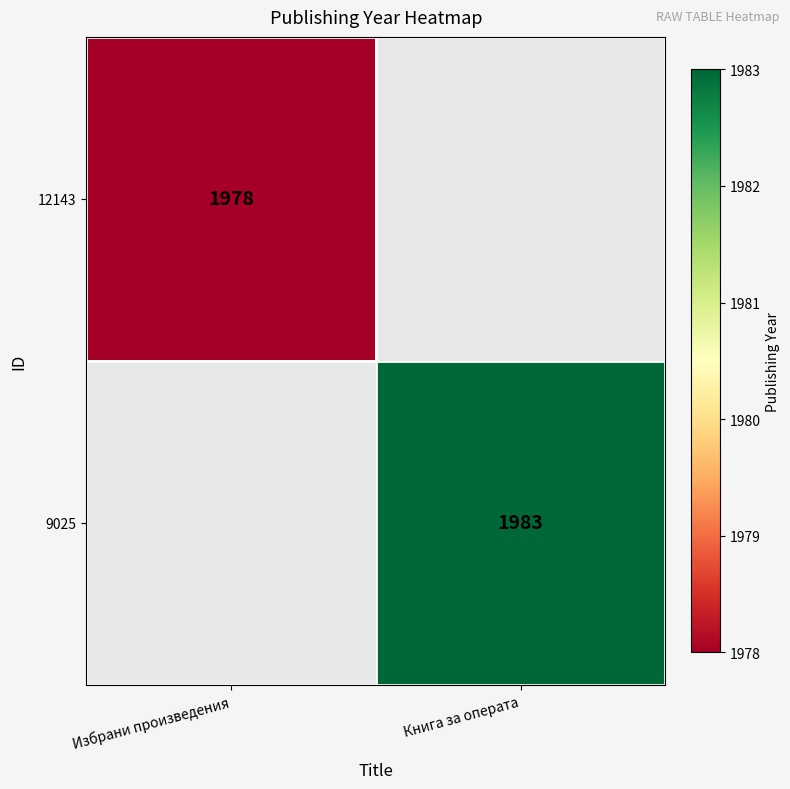

Is the value of 9025 at Книга за операта greater than the value of 12143 at Избрани произведения?

Yes